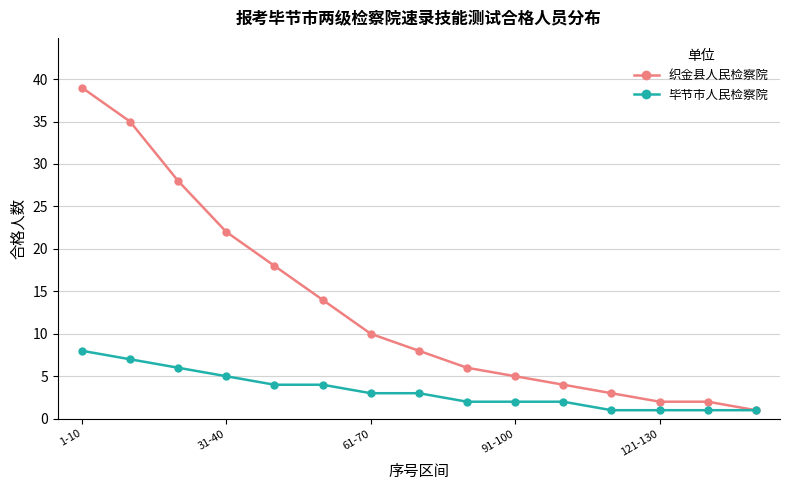

What is the value of the 织金县人民检察院 point at the 12th from the left?

3